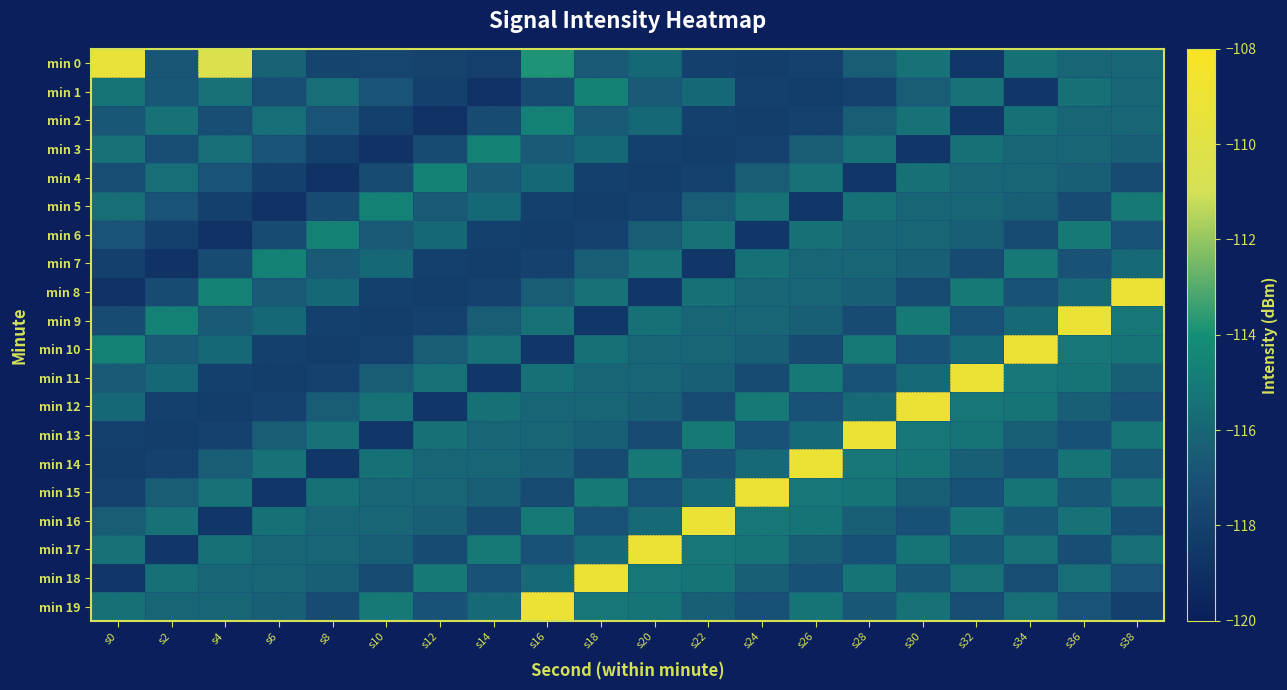

Reading left to right, extract all data points from this chart.

min 0: s0=-109.3	s2=-116.8	s4=-110.5	s6=-116.2	s8=-117.8	s10=-117.7	s12=-117.8	s14=-118.1	s16=-113.8	s18=-116.5	s20=-115.9	s22=-118.0	s24=-118.1	s26=-118.0	s28=-116.4	s30=-115.4	s32=-118.5	s34=-115.4	s36=-116.1	s38=-116.0
min 1: s0=-115.3	s2=-116.7	s4=-115.4	s6=-117.2	s8=-115.6	s10=-116.9	s12=-118.0	s14=-118.9	s16=-117.4	s18=-114.7	s20=-116.5	s22=-115.9	s24=-118.0	s26=-118.1	s28=-118.0	s30=-116.4	s32=-115.4	s34=-118.5	s36=-115.4	s38=-116.1
min 2: s0=-116.7	s2=-115.4	s4=-117.2	s6=-115.6	s8=-116.9	s10=-118.0	s12=-118.9	s14=-117.4	s16=-114.7	s18=-116.5	s20=-115.9	s22=-118.0	s24=-118.1	s26=-118.0	s28=-116.4	s30=-115.4	s32=-118.5	s34=-115.4	s36=-116.1	s38=-116.0
min 3: s0=-115.4	s2=-117.2	s4=-115.6	s6=-116.9	s8=-118.0	s10=-118.9	s12=-117.4	s14=-114.7	s16=-116.5	s18=-115.9	s20=-118.0	s22=-118.1	s24=-118.0	s26=-116.4	s28=-115.4	s30=-118.5	s32=-115.4	s34=-116.1	s36=-116.0	s38=-116.3
min 4: s0=-117.2	s2=-115.6	s4=-116.9	s6=-118.0	s8=-118.9	s10=-117.4	s12=-114.7	s14=-116.5	s16=-115.9	s18=-118.0	s20=-118.1	s22=-118.0	s24=-116.4	s26=-115.4	s28=-118.5	s30=-115.4	s32=-116.1	s34=-116.0	s36=-116.3	s38=-117.4
min 5: s0=-115.6	s2=-116.9	s4=-118.0	s6=-118.9	s8=-117.4	s10=-114.7	s12=-116.5	s14=-115.9	s16=-118.0	s18=-118.1	s20=-118.0	s22=-116.4	s24=-115.4	s26=-118.5	s28=-115.4	s30=-116.1	s32=-116.0	s34=-116.3	s36=-117.4	s38=-115.0
min 6: s0=-116.9	s2=-118.0	s4=-118.9	s6=-117.4	s8=-114.7	s10=-116.5	s12=-115.9	s14=-118.0	s16=-118.1	s18=-118.0	s20=-116.4	s22=-115.4	s24=-118.5	s26=-115.4	s28=-116.1	s30=-116.0	s32=-116.3	s34=-117.4	s36=-115.0	s38=-117.0
min 7: s0=-118.0	s2=-118.9	s4=-117.4	s6=-114.7	s8=-116.5	s10=-115.9	s12=-118.0	s14=-118.1	s16=-118.0	s18=-116.4	s20=-115.4	s22=-118.5	s24=-115.4	s26=-116.1	s28=-116.0	s30=-116.3	s32=-117.4	s34=-115.0	s36=-117.0	s38=-115.9
min 8: s0=-118.9	s2=-117.4	s4=-114.7	s6=-116.5	s8=-115.9	s10=-118.0	s12=-118.1	s14=-118.0	s16=-116.4	s18=-115.4	s20=-118.5	s22=-115.4	s24=-116.1	s26=-116.0	s28=-116.3	s30=-117.4	s32=-115.0	s34=-117.0	s36=-115.9	s38=-109.1
min 9: s0=-117.4	s2=-114.7	s4=-116.5	s6=-115.9	s8=-118.0	s10=-118.1	s12=-118.0	s14=-116.4	s16=-115.4	s18=-118.5	s20=-115.4	s22=-116.1	s24=-116.0	s26=-116.3	s28=-117.4	s30=-115.0	s32=-117.0	s34=-115.9	s36=-109.1	s38=-115.1
min 10: s0=-114.7	s2=-116.5	s4=-115.9	s6=-118.0	s8=-118.1	s10=-118.0	s12=-116.4	s14=-115.4	s16=-118.5	s18=-115.4	s20=-116.1	s22=-116.0	s24=-116.3	s26=-117.4	s28=-115.0	s30=-117.0	s32=-115.9	s34=-109.1	s36=-115.1	s38=-115.3
min 11: s0=-116.5	s2=-115.9	s4=-118.0	s6=-118.1	s8=-118.0	s10=-116.4	s12=-115.4	s14=-118.5	s16=-115.4	s18=-116.1	s20=-116.0	s22=-116.3	s24=-117.4	s26=-115.0	s28=-117.0	s30=-115.9	s32=-109.1	s34=-115.1	s36=-115.3	s38=-116.3
min 12: s0=-115.9	s2=-118.0	s4=-118.1	s6=-118.0	s8=-116.4	s10=-115.4	s12=-118.5	s14=-115.4	s16=-116.1	s18=-116.0	s20=-116.3	s22=-117.4	s24=-115.0	s26=-117.0	s28=-115.9	s30=-109.1	s32=-115.1	s34=-115.3	s36=-116.3	s38=-117.1
min 13: s0=-118.0	s2=-118.1	s4=-118.0	s6=-116.4	s8=-115.4	s10=-118.5	s12=-115.4	s14=-116.1	s16=-116.0	s18=-116.3	s20=-117.4	s22=-115.0	s24=-117.0	s26=-115.9	s28=-109.1	s30=-115.1	s32=-115.3	s34=-116.3	s36=-117.1	s38=-115.3
min 14: s0=-118.1	s2=-118.0	s4=-116.4	s6=-115.4	s8=-118.5	s10=-115.4	s12=-116.1	s14=-116.0	s16=-116.3	s18=-117.4	s20=-115.0	s22=-117.0	s24=-115.9	s26=-109.1	s28=-115.1	s30=-115.3	s32=-116.3	s34=-117.1	s36=-115.3	s38=-116.7
min 15: s0=-118.0	s2=-116.4	s4=-115.4	s6=-118.5	s8=-115.4	s10=-116.1	s12=-116.0	s14=-116.3	s16=-117.4	s18=-115.0	s20=-117.0	s22=-115.9	s24=-109.1	s26=-115.1	s28=-115.3	s30=-116.3	s32=-117.1	s34=-115.3	s36=-116.7	s38=-115.4
min 16: s0=-116.4	s2=-115.4	s4=-118.5	s6=-115.4	s8=-116.1	s10=-116.0	s12=-116.3	s14=-117.4	s16=-115.0	s18=-117.0	s20=-115.9	s22=-109.1	s24=-115.1	s26=-115.3	s28=-116.3	s30=-117.1	s32=-115.3	s34=-116.7	s36=-115.4	s38=-117.2
min 17: s0=-115.4	s2=-118.5	s4=-115.4	s6=-116.1	s8=-116.0	s10=-116.3	s12=-117.4	s14=-115.0	s16=-117.0	s18=-115.9	s20=-109.1	s22=-115.1	s24=-115.3	s26=-116.3	s28=-117.1	s30=-115.3	s32=-116.7	s34=-115.4	s36=-117.2	s38=-115.6
min 18: s0=-118.5	s2=-115.4	s4=-116.1	s6=-116.0	s8=-116.3	s10=-117.4	s12=-115.0	s14=-117.0	s16=-115.9	s18=-109.1	s20=-115.1	s22=-115.3	s24=-116.3	s26=-117.1	s28=-115.3	s30=-116.7	s32=-115.4	s34=-117.2	s36=-115.6	s38=-116.9
min 19: s0=-115.4	s2=-116.1	s4=-116.0	s6=-116.3	s8=-117.4	s10=-115.0	s12=-117.0	s14=-115.9	s16=-109.1	s18=-115.1	s20=-115.3	s22=-116.3	s24=-117.1	s26=-115.3	s28=-116.7	s30=-115.4	s32=-117.2	s34=-115.6	s36=-116.9	s38=-118.0